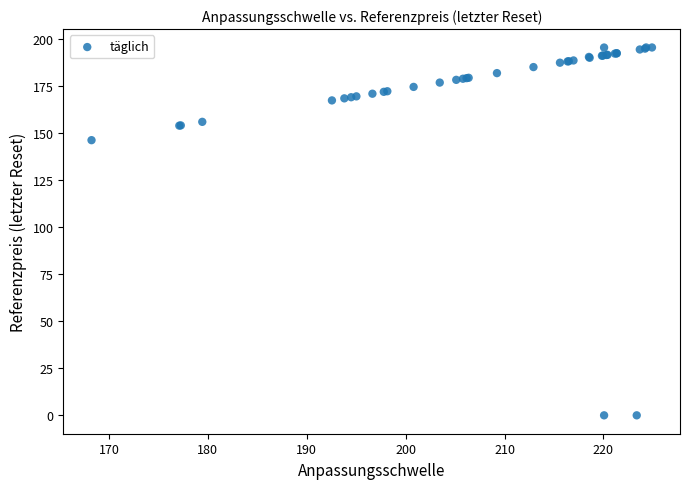

What Y value in the scatter plot is closest to 97?

146.3